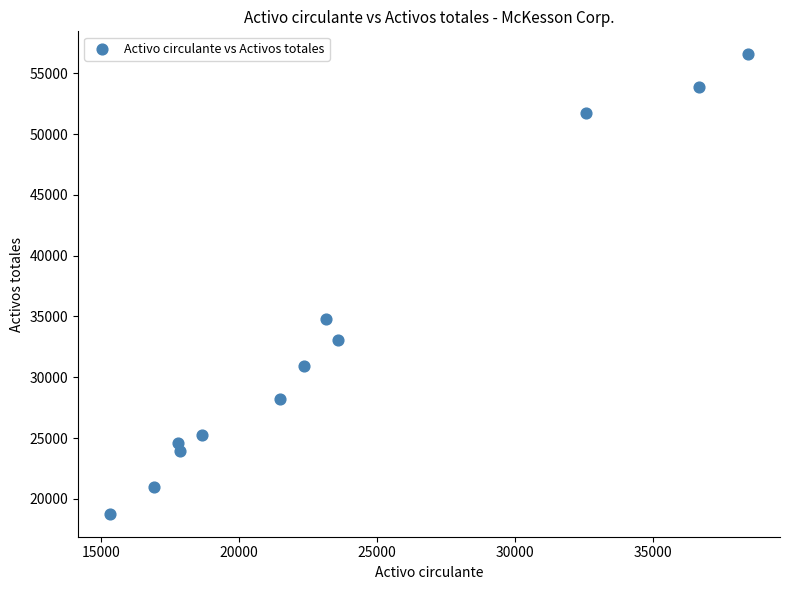

What Y value in the scatter plot is closest to 37669?

34786